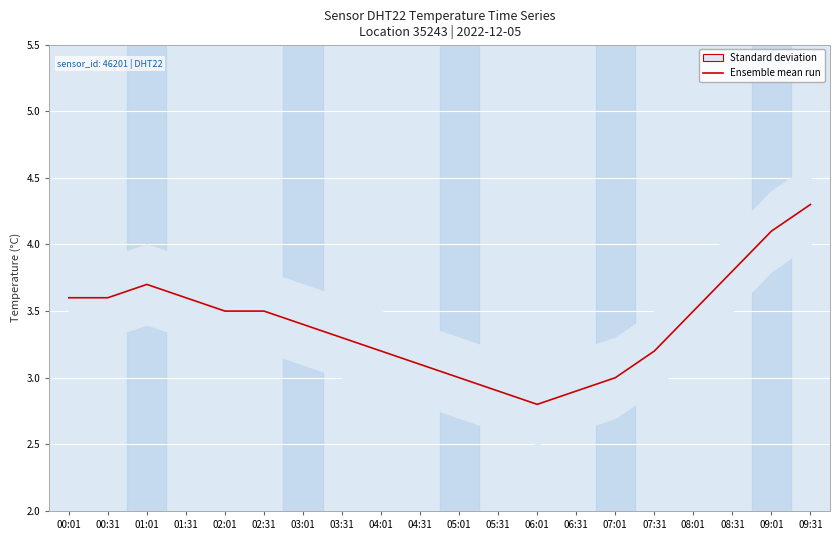

What value does the data have at 05:31?

2.9